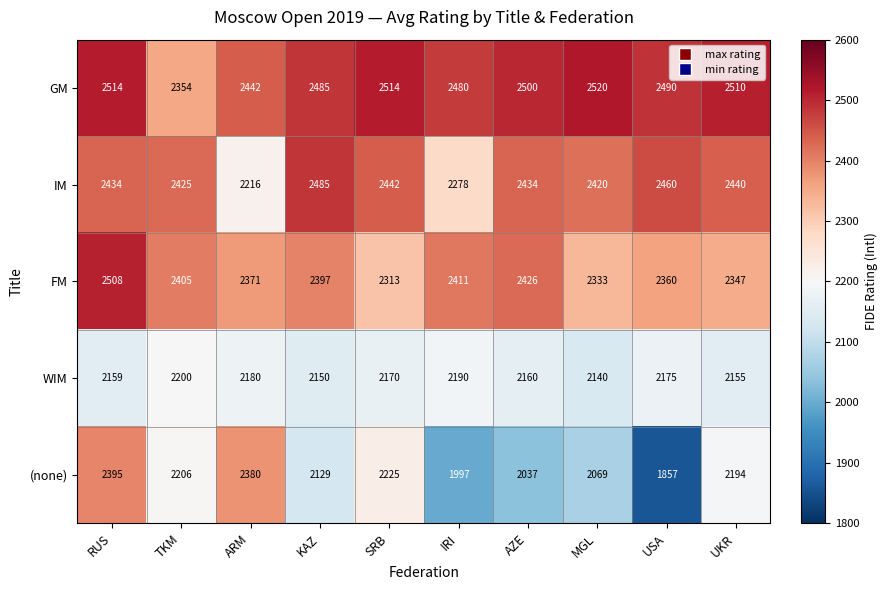

Which series has the widest spread of values?

(none)